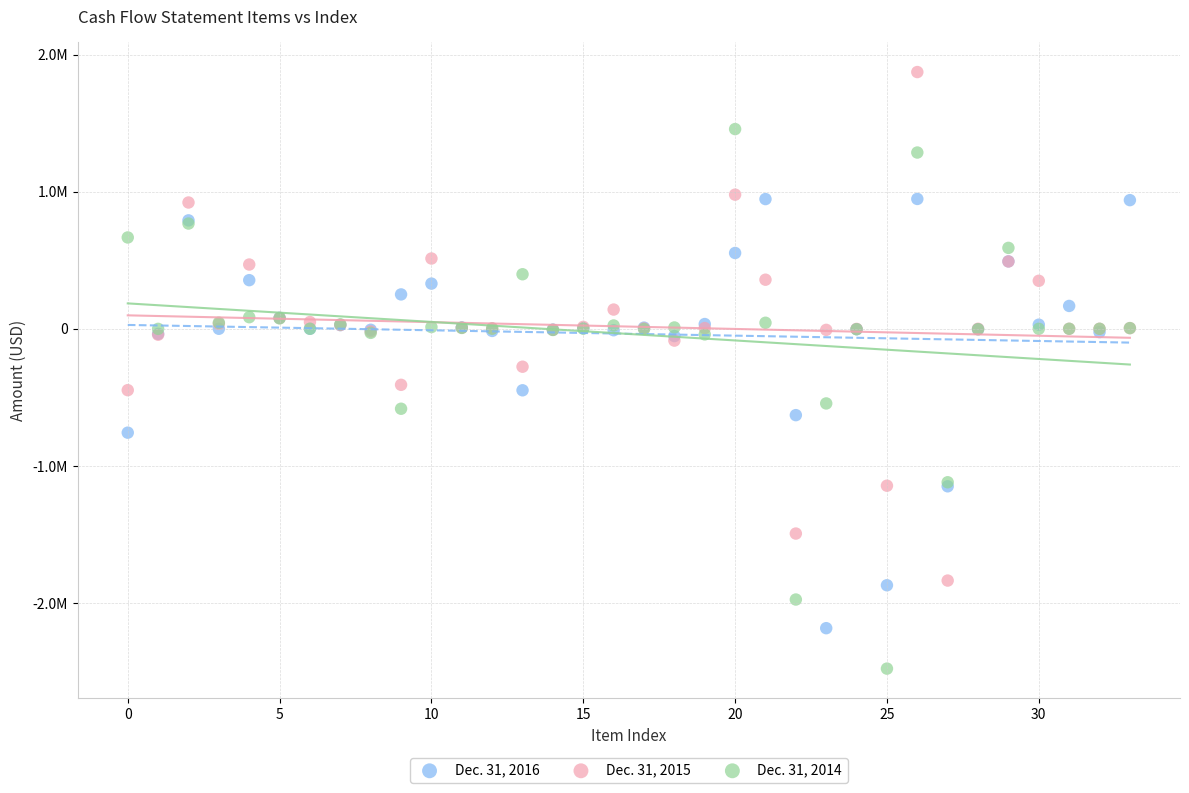

Which series reaches the minimum Y coordinate?

Dec. 31, 2014